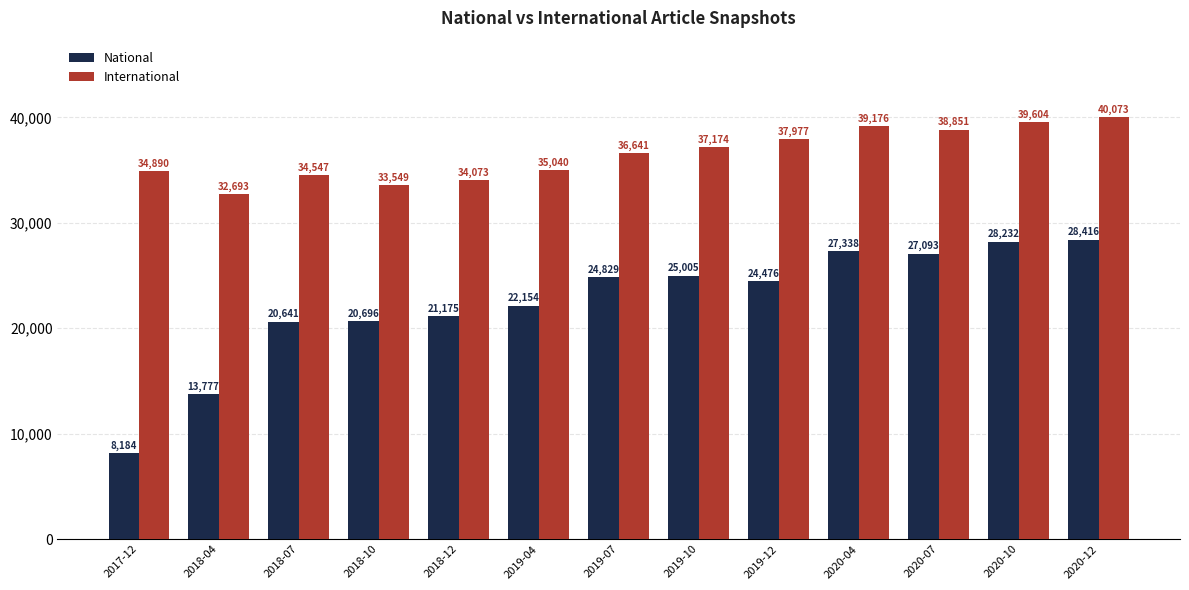

Where is National nearest to the value 18300?

2018-07